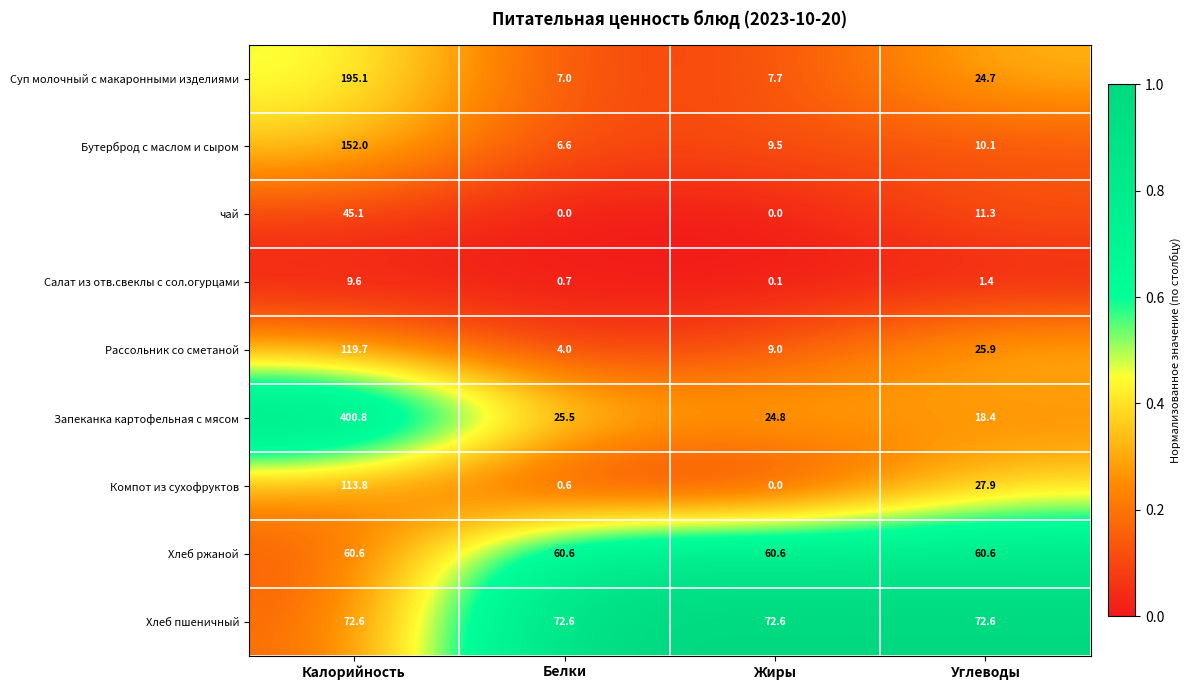

What is the greatest value displayed?

400.8